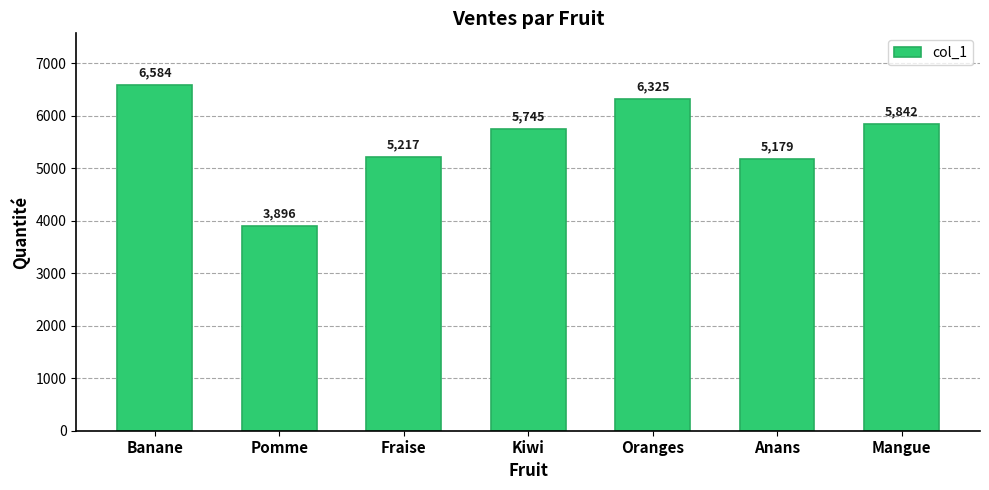

What is the change in value from Kiwi to Oranges?

+580